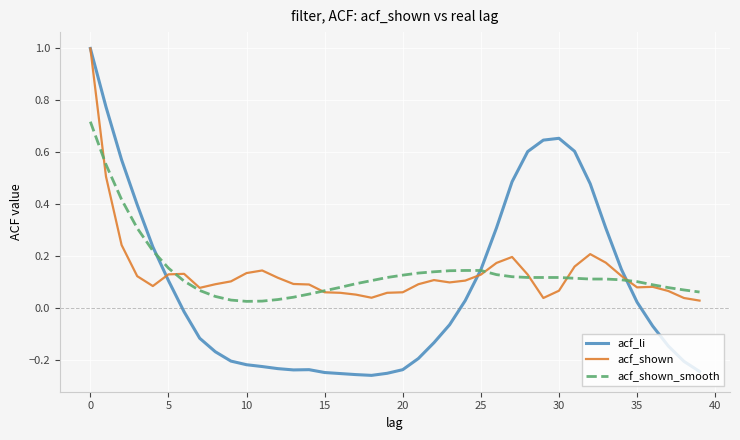

Which series has the widest spread of values?

acf_li